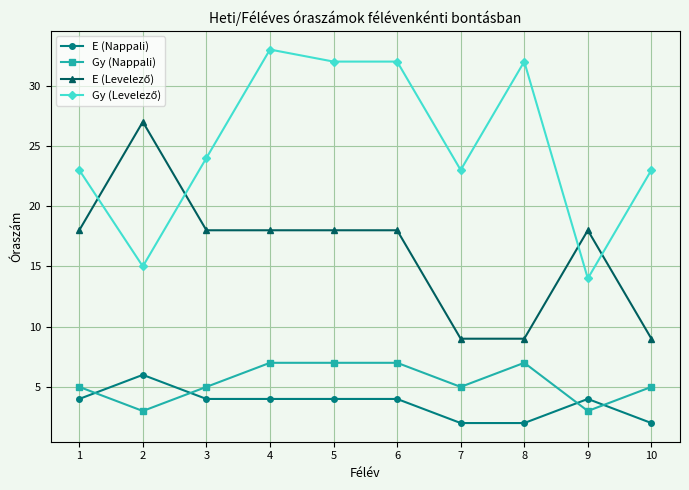

True or false: E (Nappali) has more than 1 points higher than both neighbors.

True